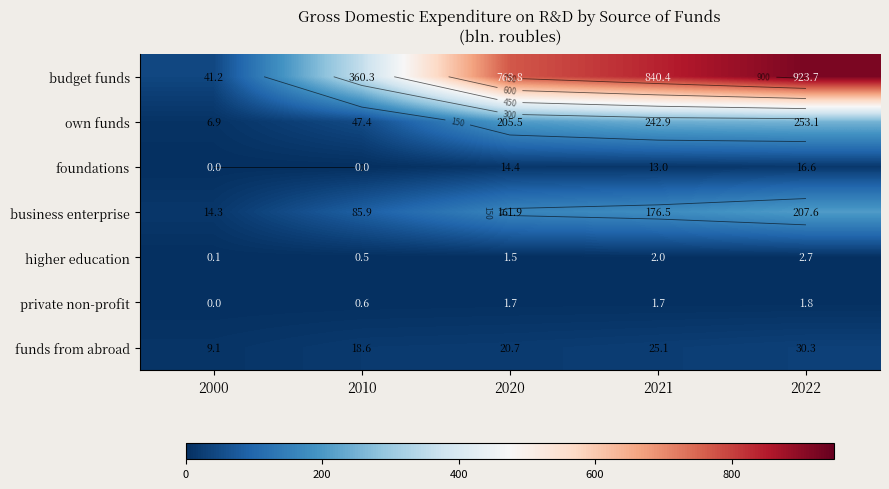

True or false: higher education has a value of 0.3 at 2010.

False